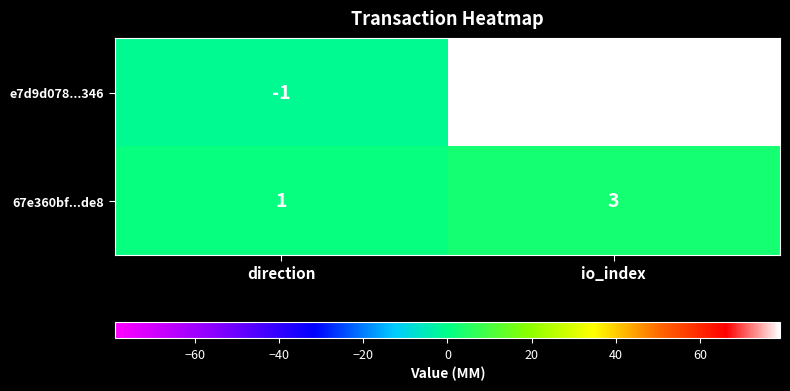

What is the maximum value shown in the chart?

79